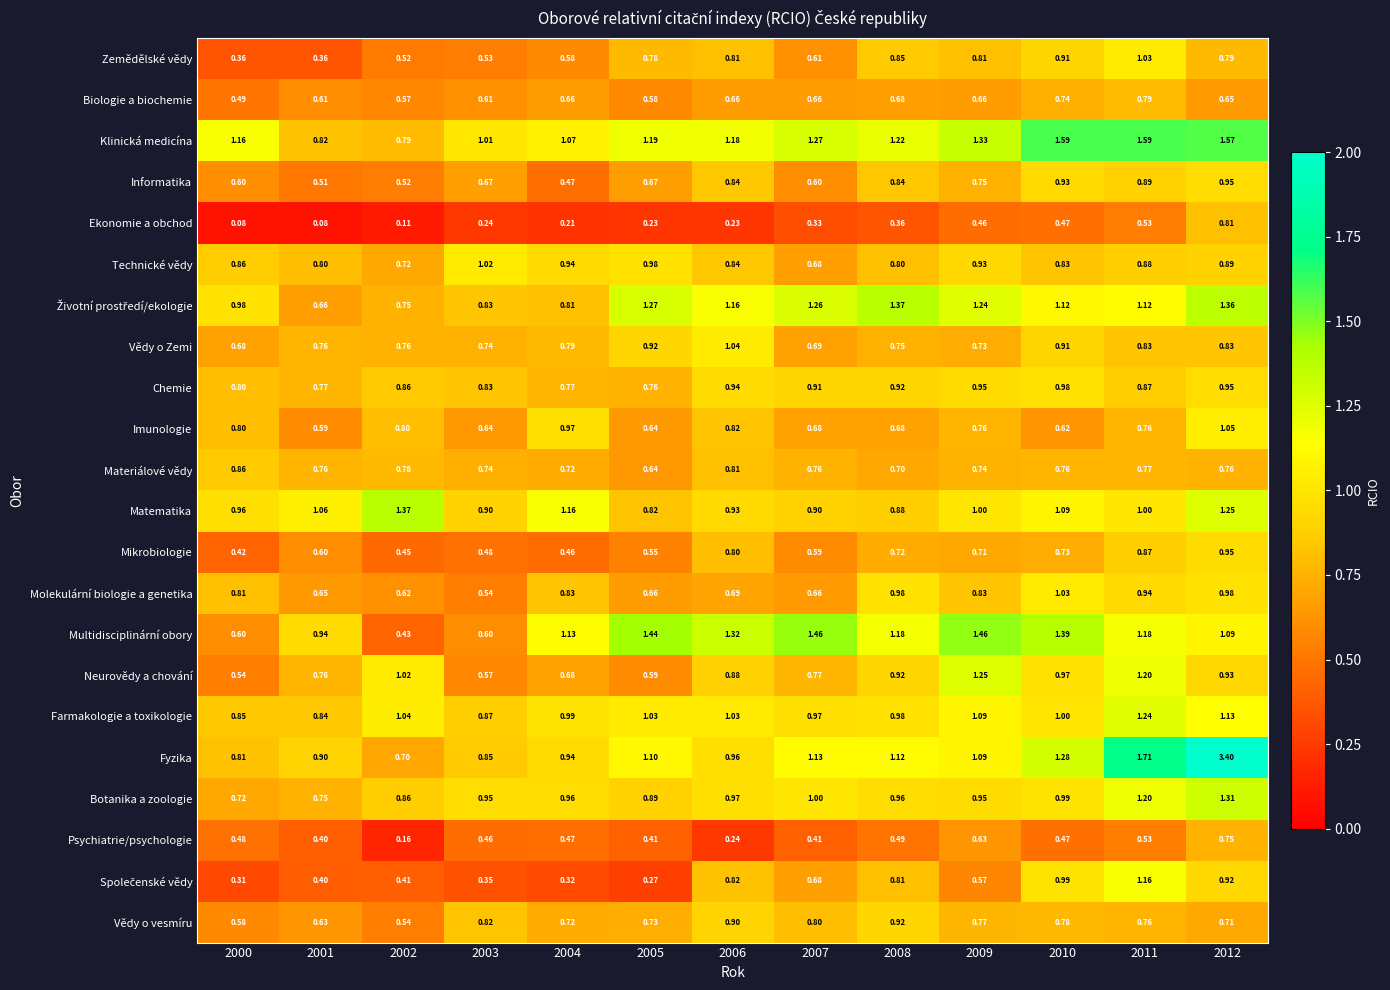

What is the total value across all series at 2002?

14.8